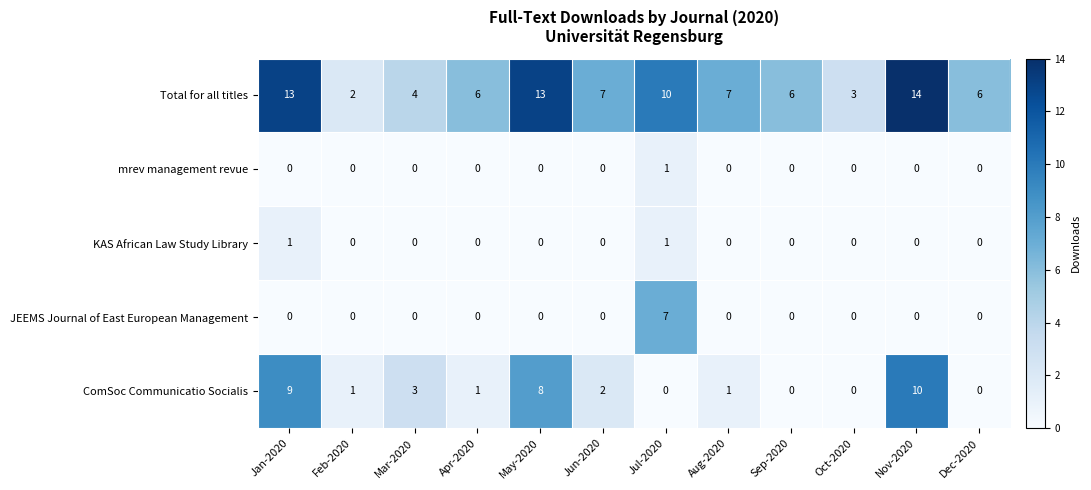

What is the total value across all series at Apr-2020?

7